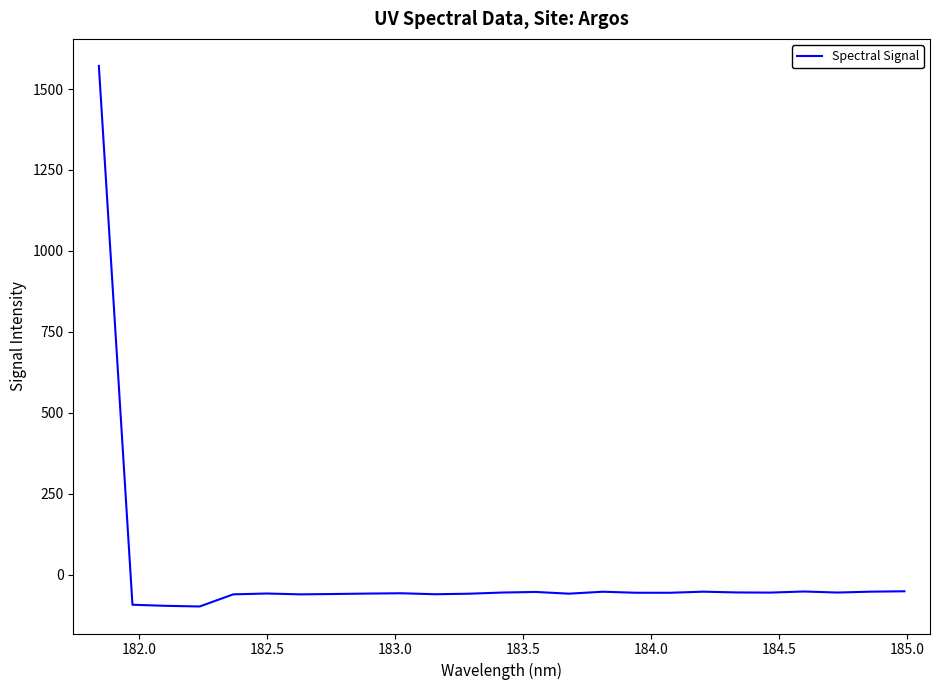

What is the minimum value shown in the chart?

-98.6